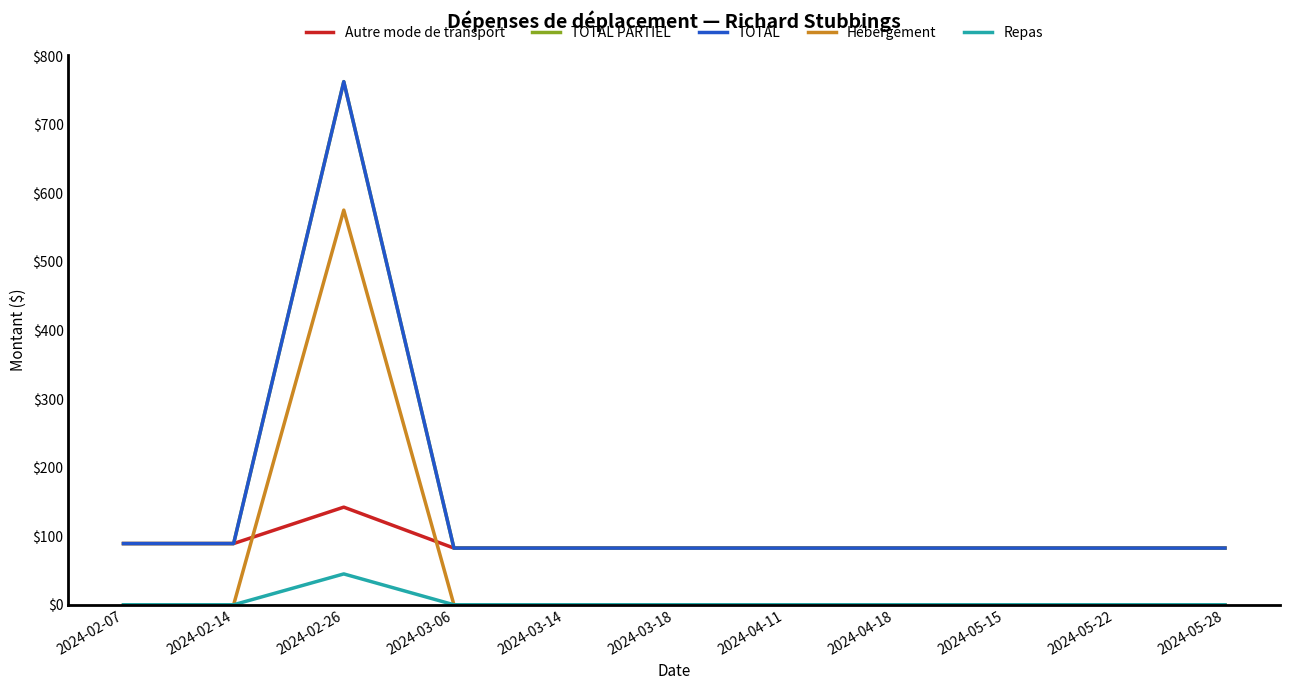

Does the chart display data point markers on the line(s)?

No